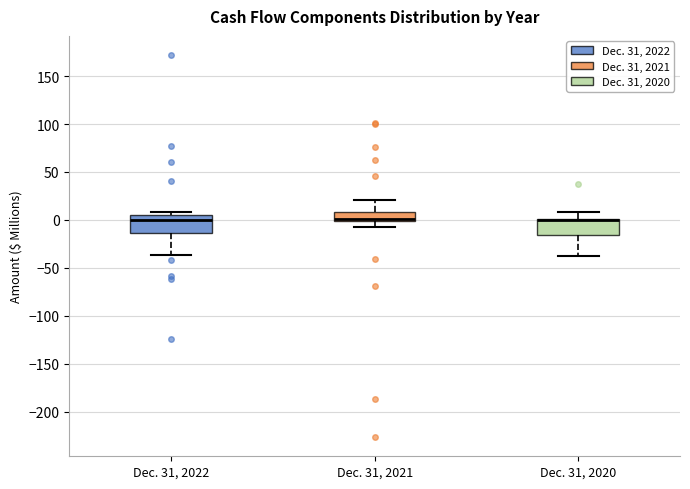

Reading left to right, transcribe this box plot: for each box, give where its median line is, the range the box spans, and where its two whiskers end, as read against the y-axis. The values are not printed on the chart, so give them approximately, as read against the axis.

Dec. 31, 2022: median 0, box -15 to 5, whiskers -35 to 10
Dec. 31, 2021: median 0 (just above the box's lower edge), box 0 to 10, whiskers -10 to 20
Dec. 31, 2020: median 0 (drawn on the box's upper edge), box -15 to 0, whiskers -40 to 10